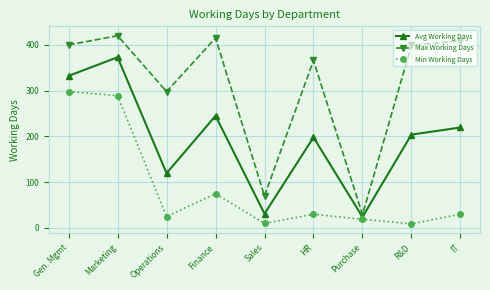

Where is the first local minimum for Min Working Days?

Operations